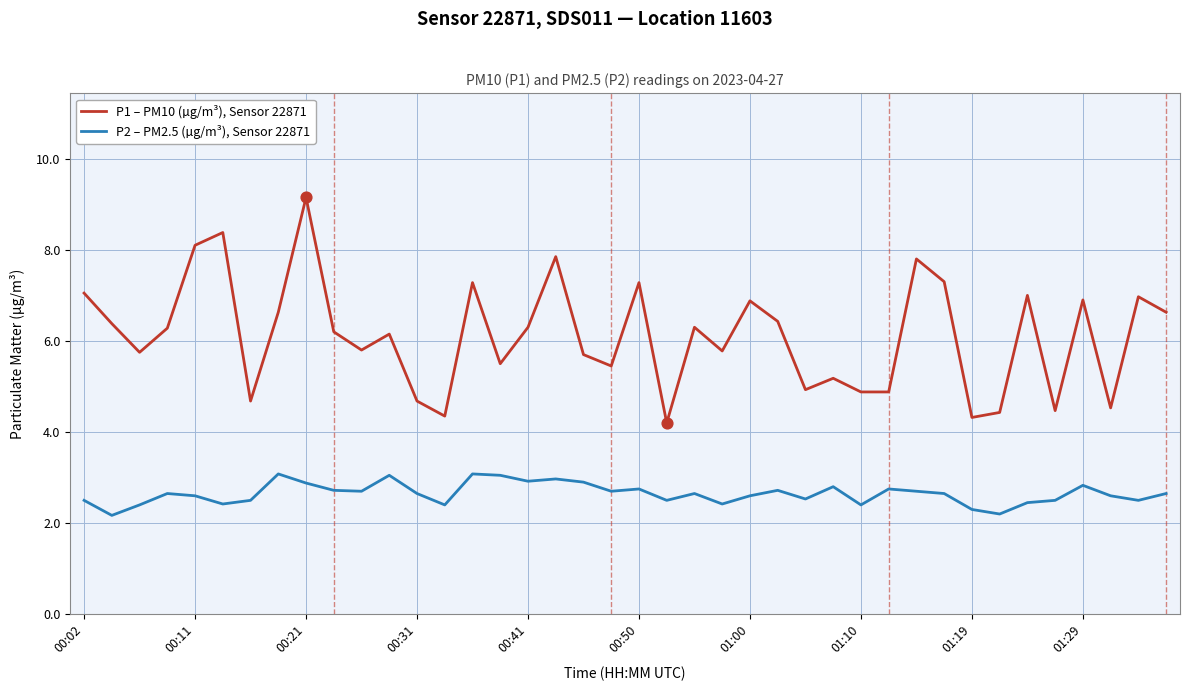

Which series has the largest range (max minus min)?

P1 – PM10 (µg/m³), Sensor 22871